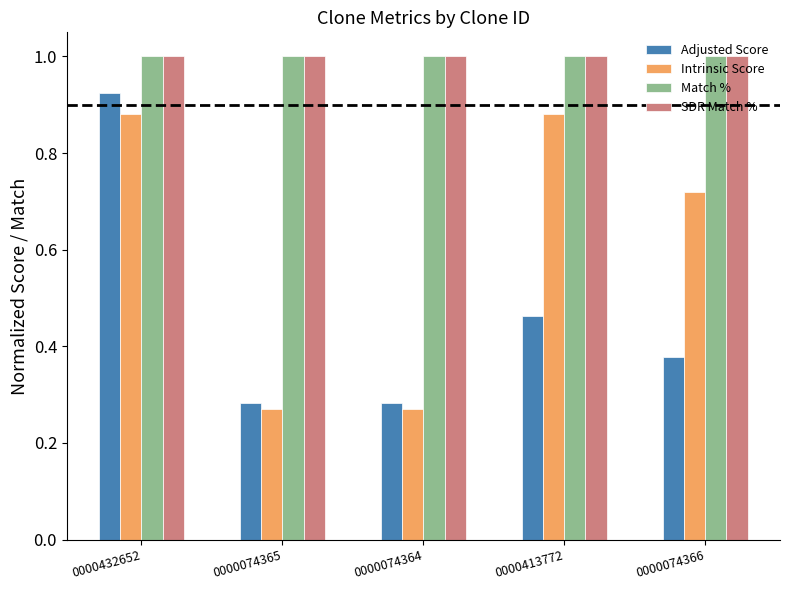

What is the average value of the Intrinsic Score series?

0.6